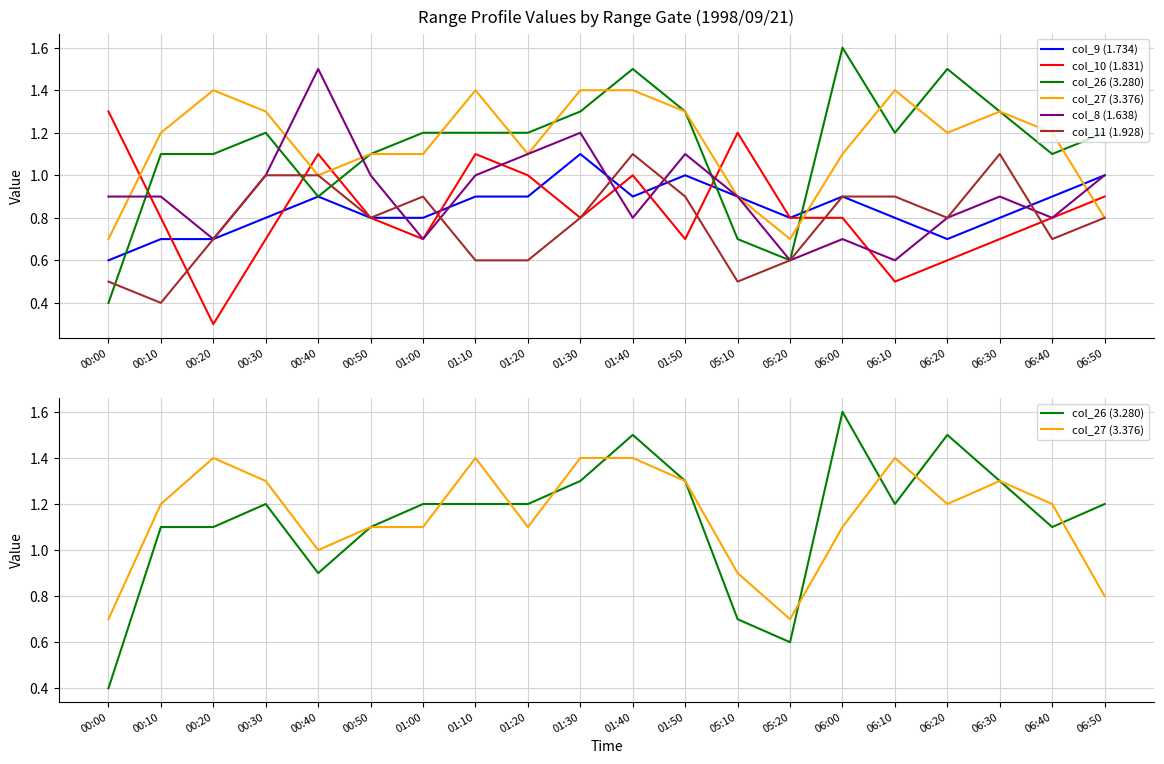

How many lines are shown in the chart?

6